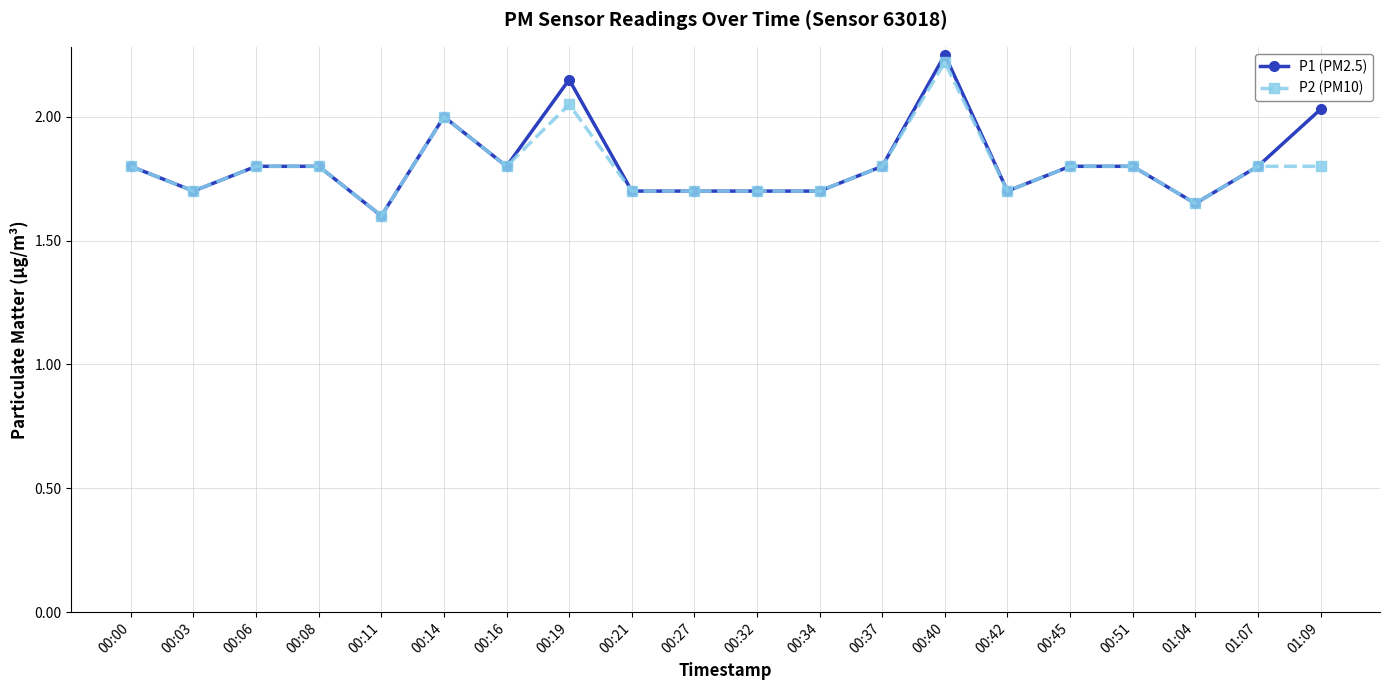

Which label corresponds to the largest value in the chart?

00:40